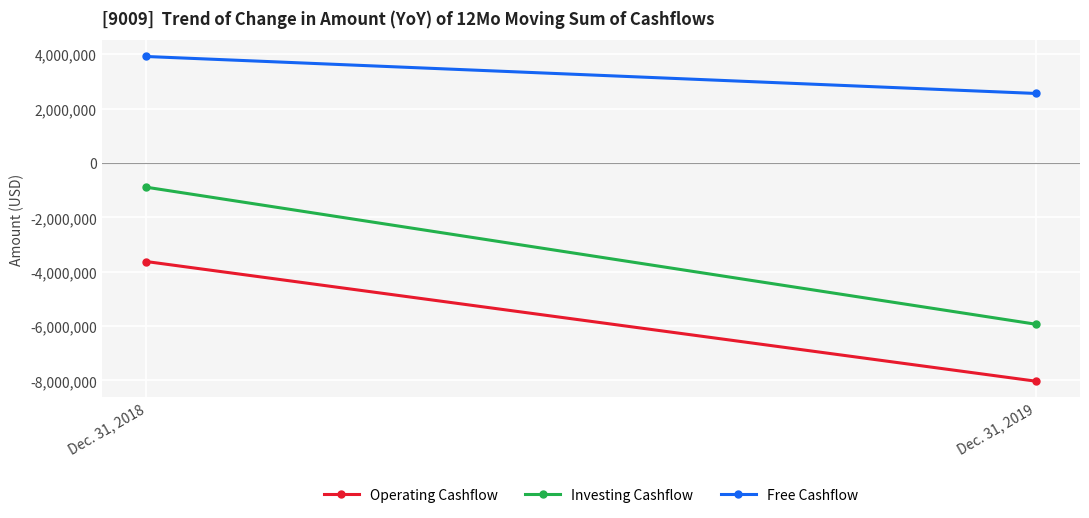

Rank the series at Dec. 31, 2019 from highest to lowest value.

Free Cashflow, Investing Cashflow, Operating Cashflow